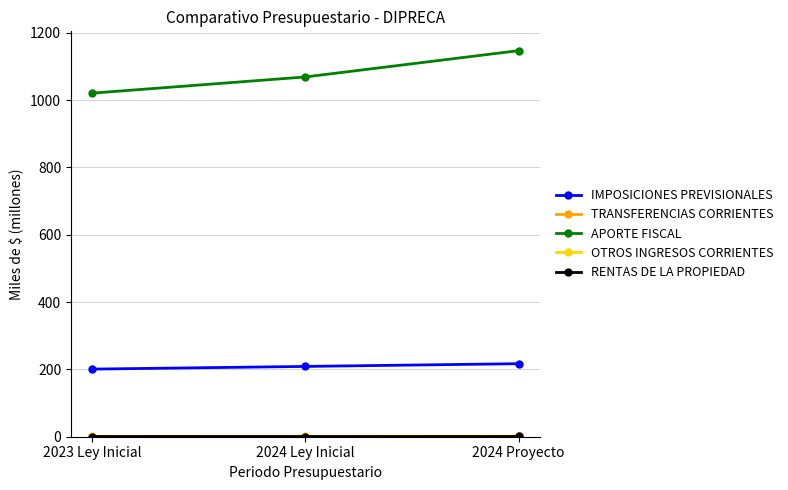

What is the difference between the IMPOSICIONES PREVISIONALES values at 2024 Ley Inicial and 2024 Proyecto?

8.1